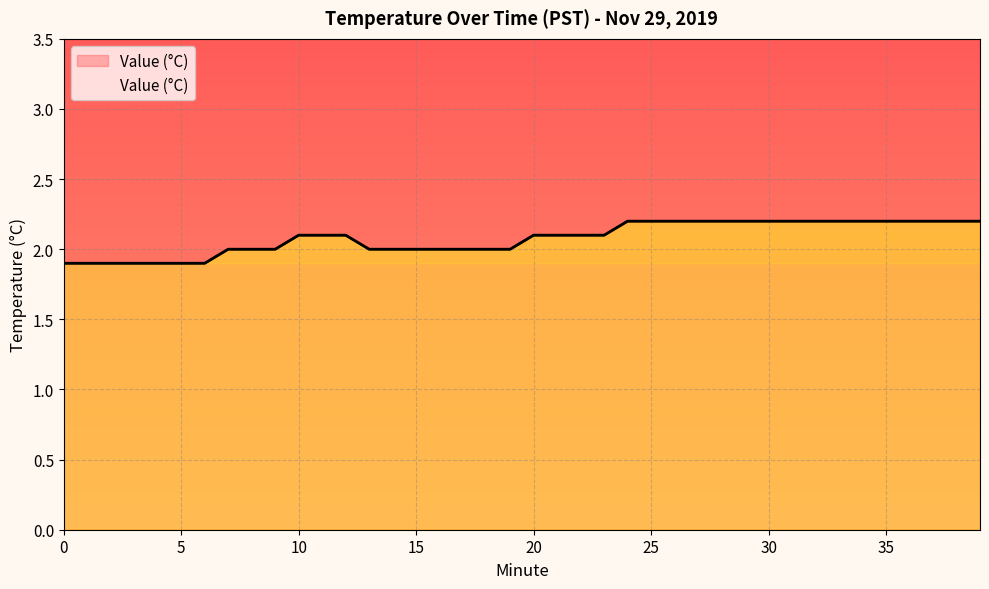

Count the number of data series in this chart.

1